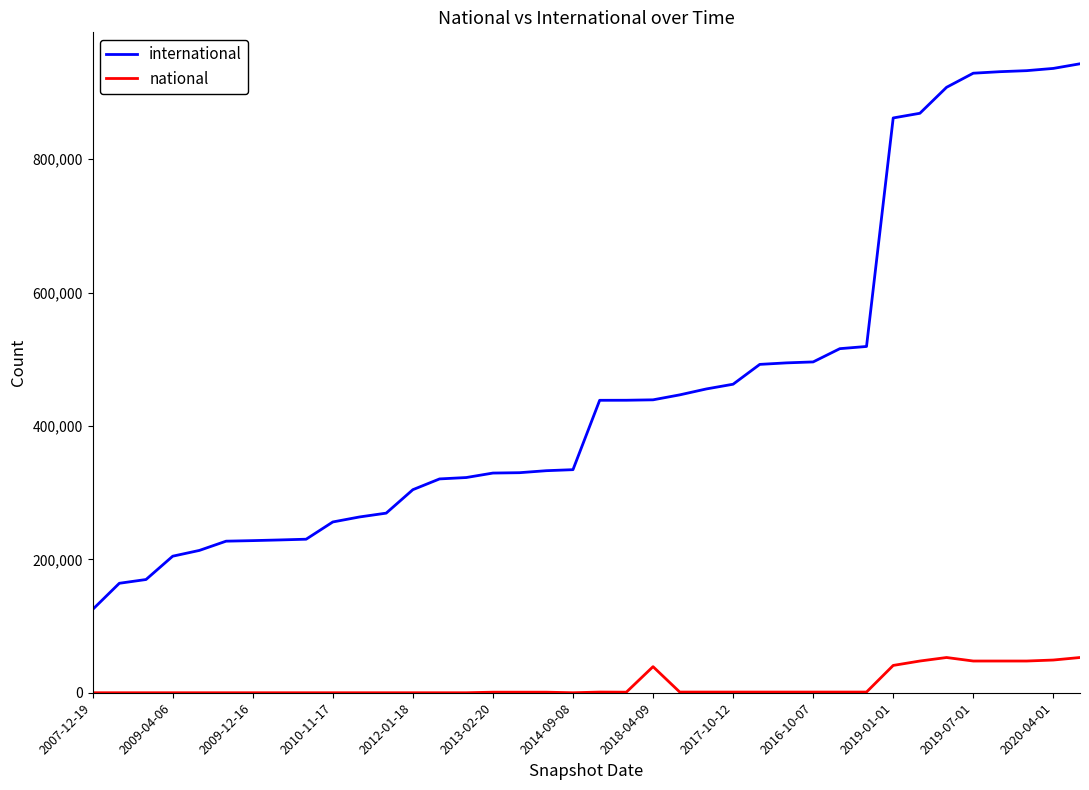

True or false: international and national intersect in this chart.

False